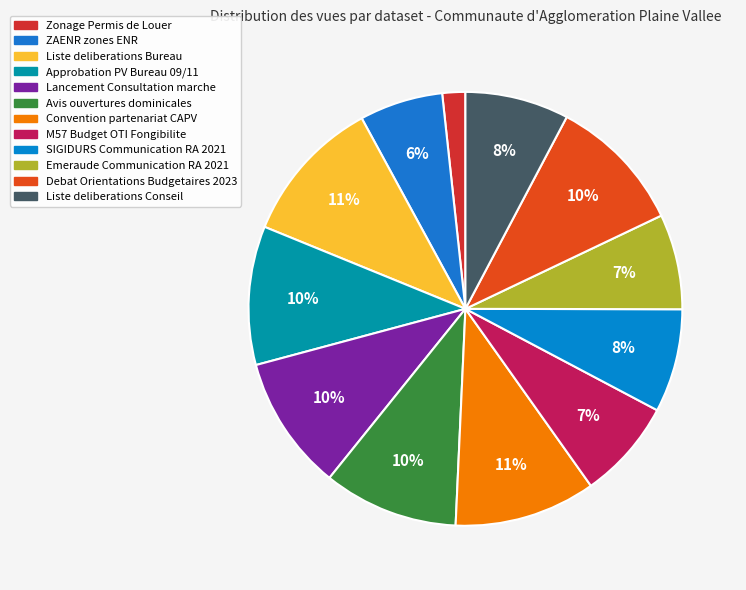

To the nearest percent, what is the difference between the Lancement Consultation marche and M57 Budget OTI Fongibilite slice percentages?

3%